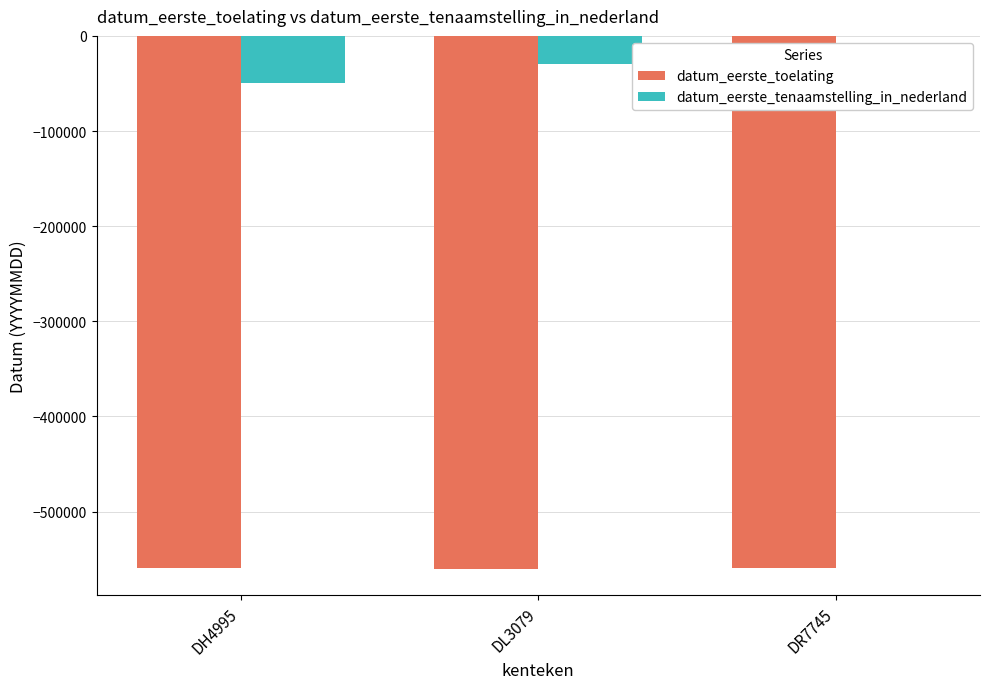

The value of datum_eerste_tenaamstelling_in_nederland at DR7745 is 0. True or false?

True